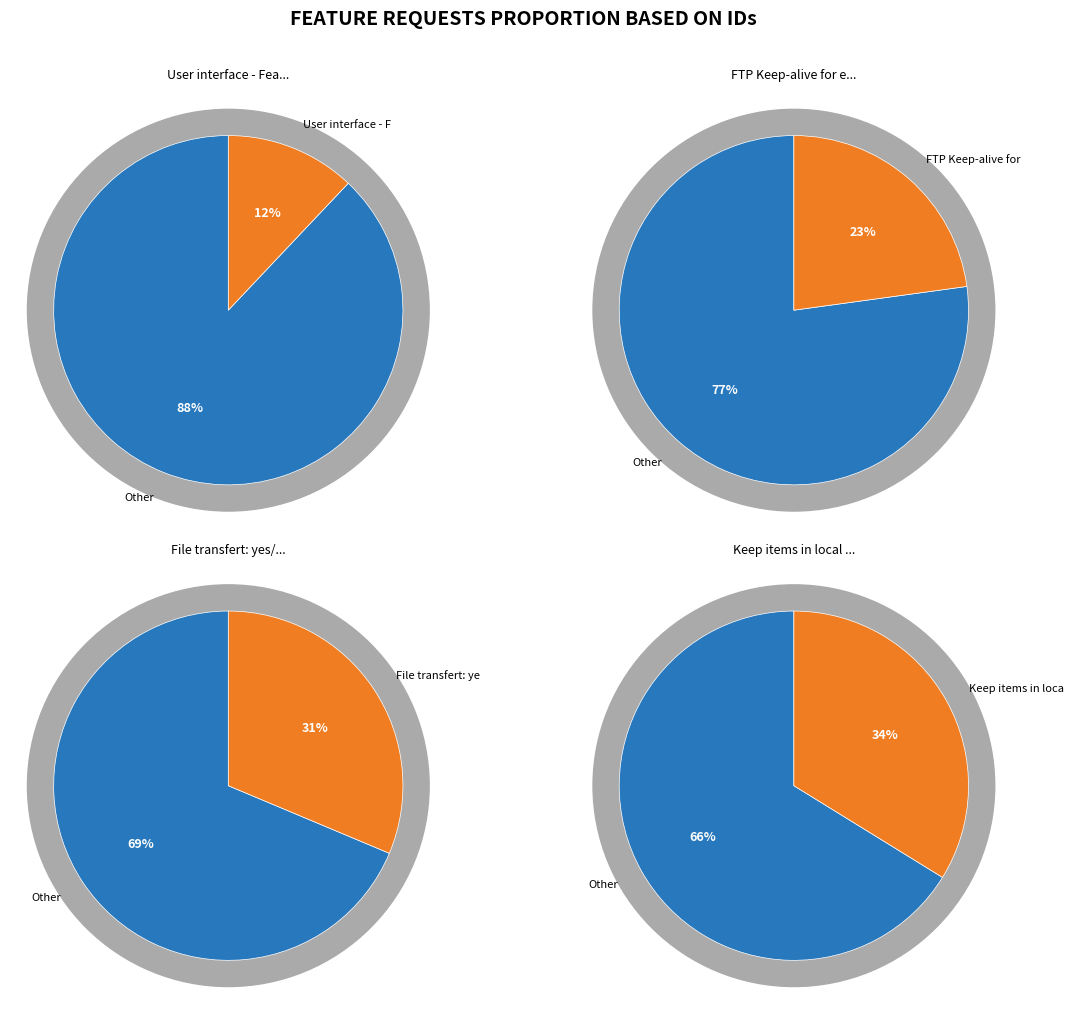

To the nearest percent, what is the difference between the 7736 and 11454 slice percentages?

11%